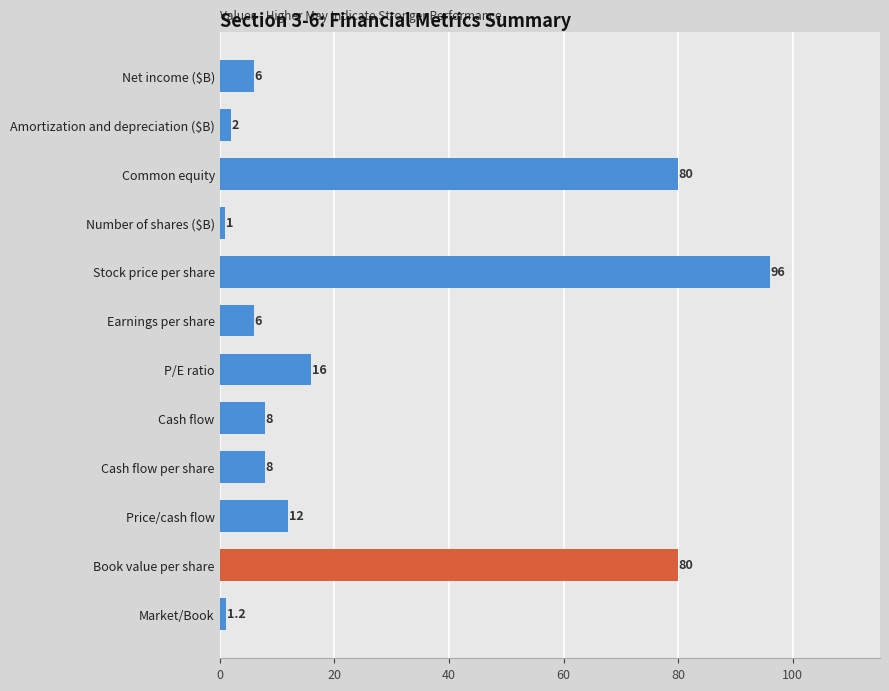

The value at Common equity is 32.4. True or false?

False